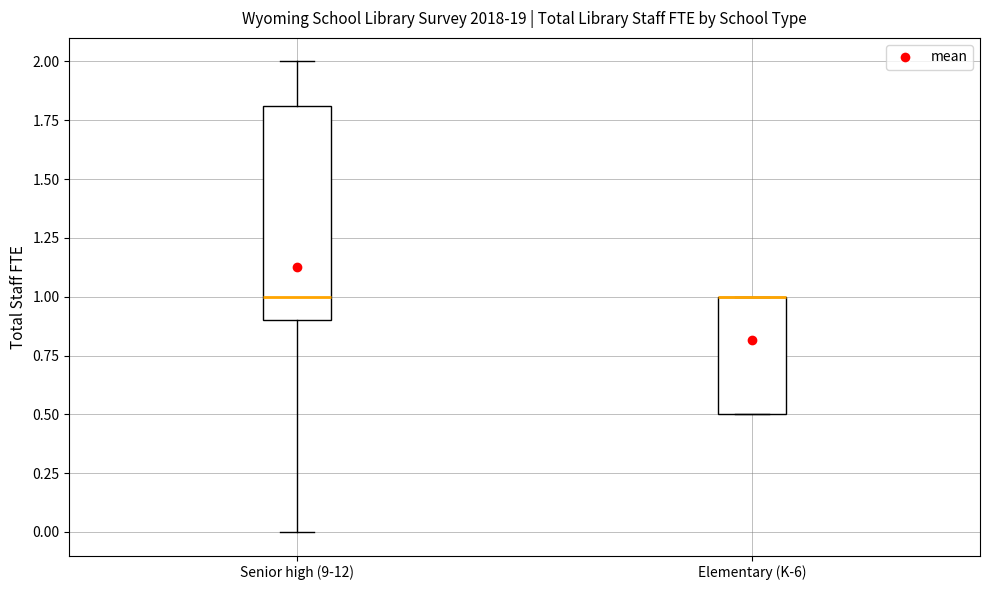

Comparing the boxes themselves (not the whiskers), which one is the tallest?

Senior high (9-12)